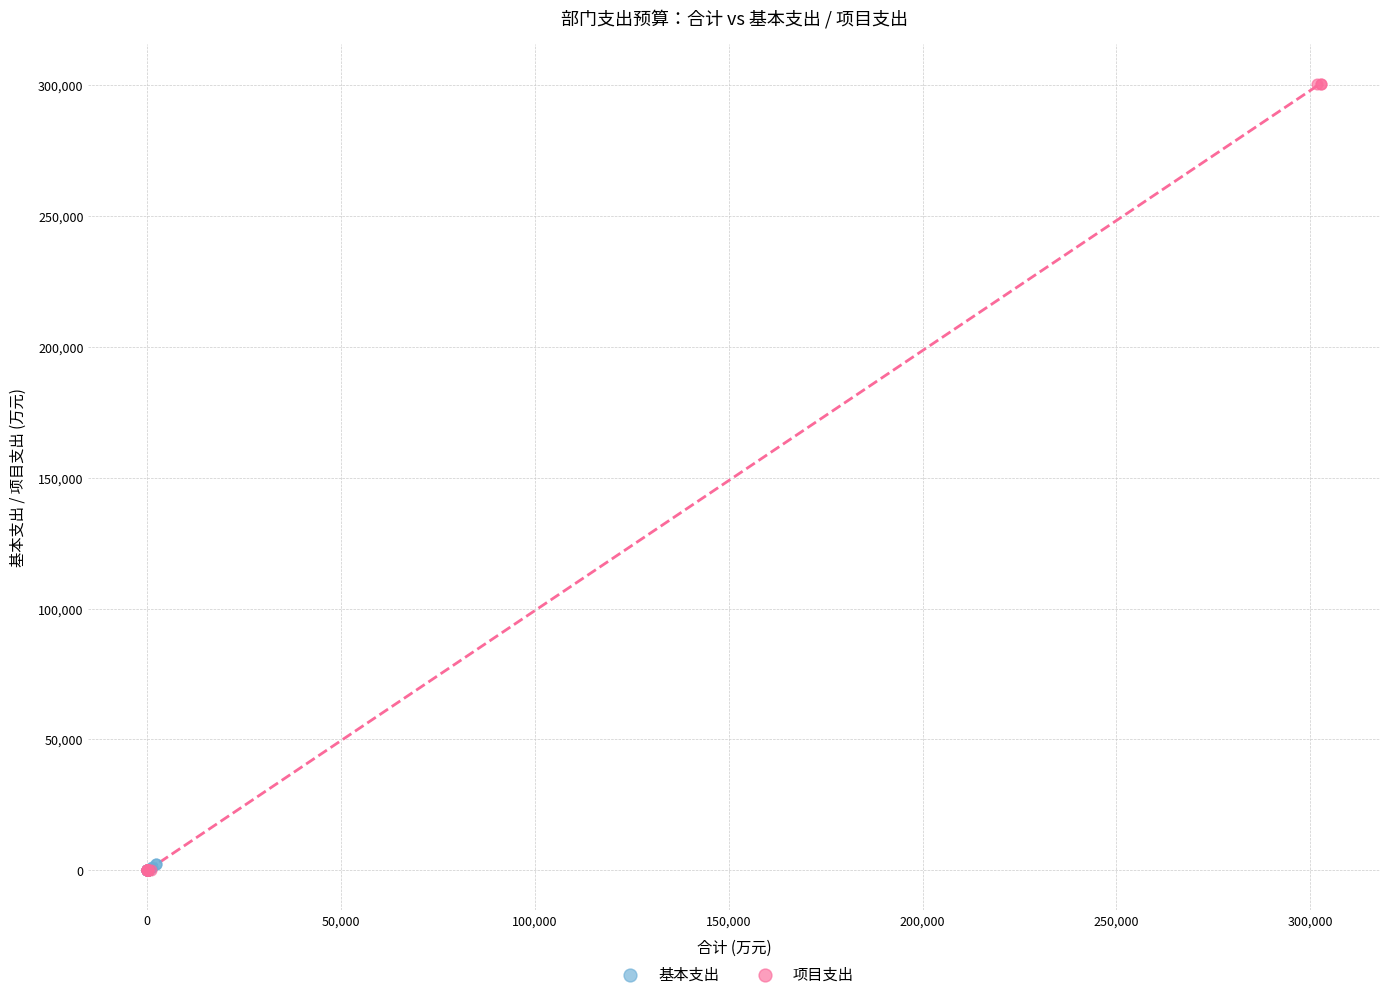

Which series has the largest Y range (max minus min)?

项目支出